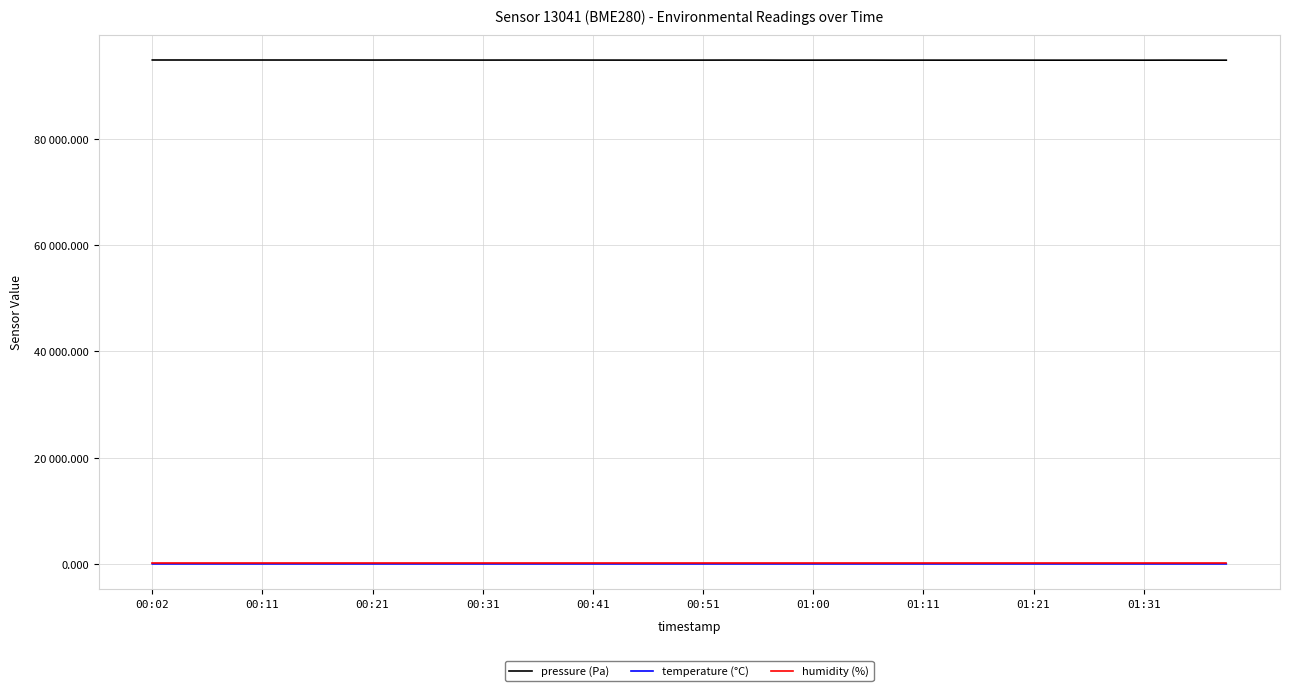

What are all the series names shown in the legend?

pressure (Pa), temperature (°C), humidity (%)